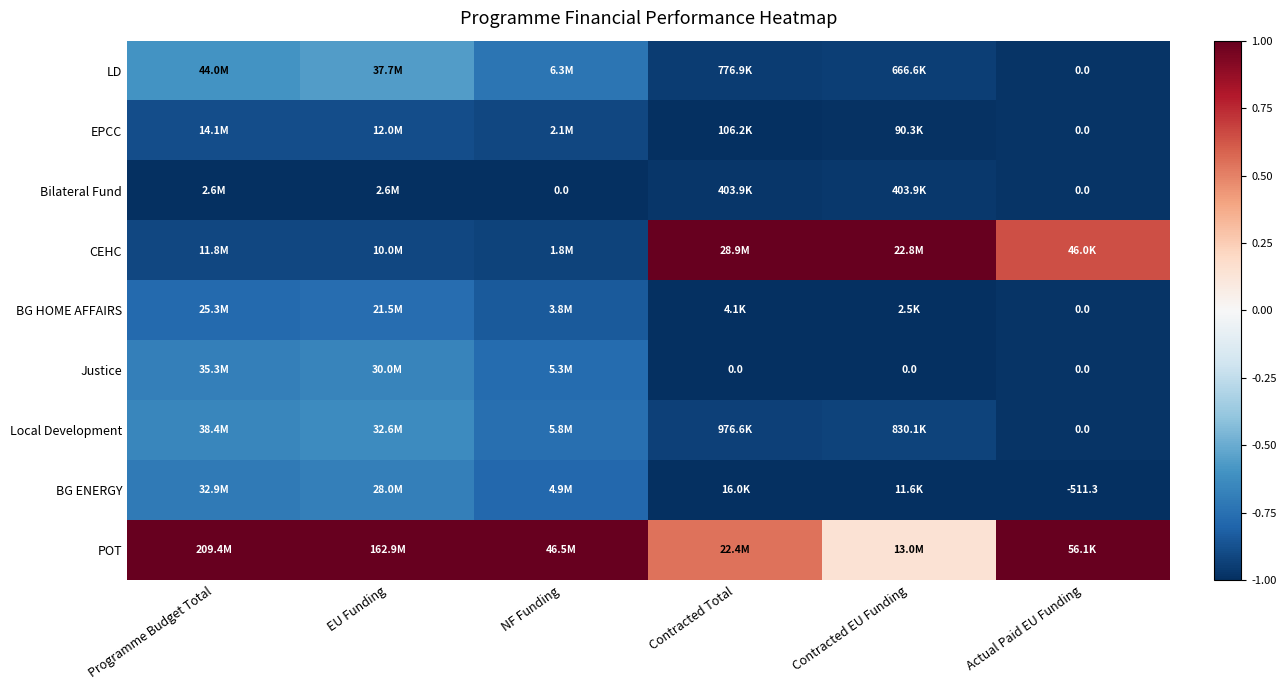

Is the value of BG HOME AFFAIRS at Actual Paid EU Funding greater than the value of Local Development at NF Funding?

No